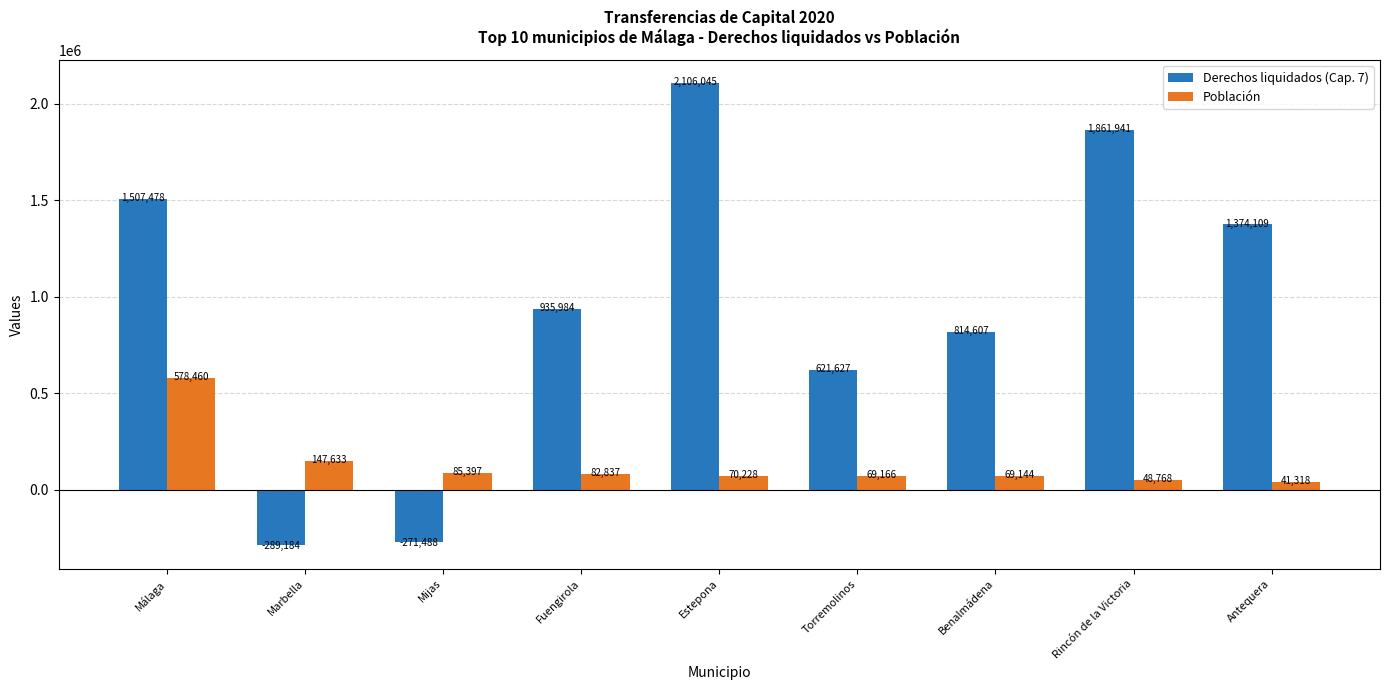

Rank the series at Marbella from lowest to highest value.

Derechos liquidados (Cap. 7), Población